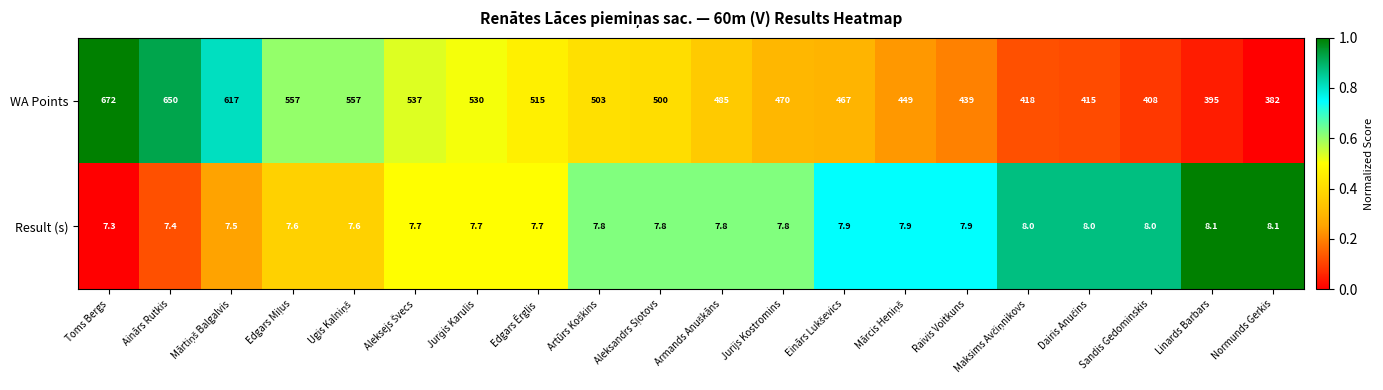

The Result (s) series shows 7.7 at Edgars Ērglis. True or false?

True